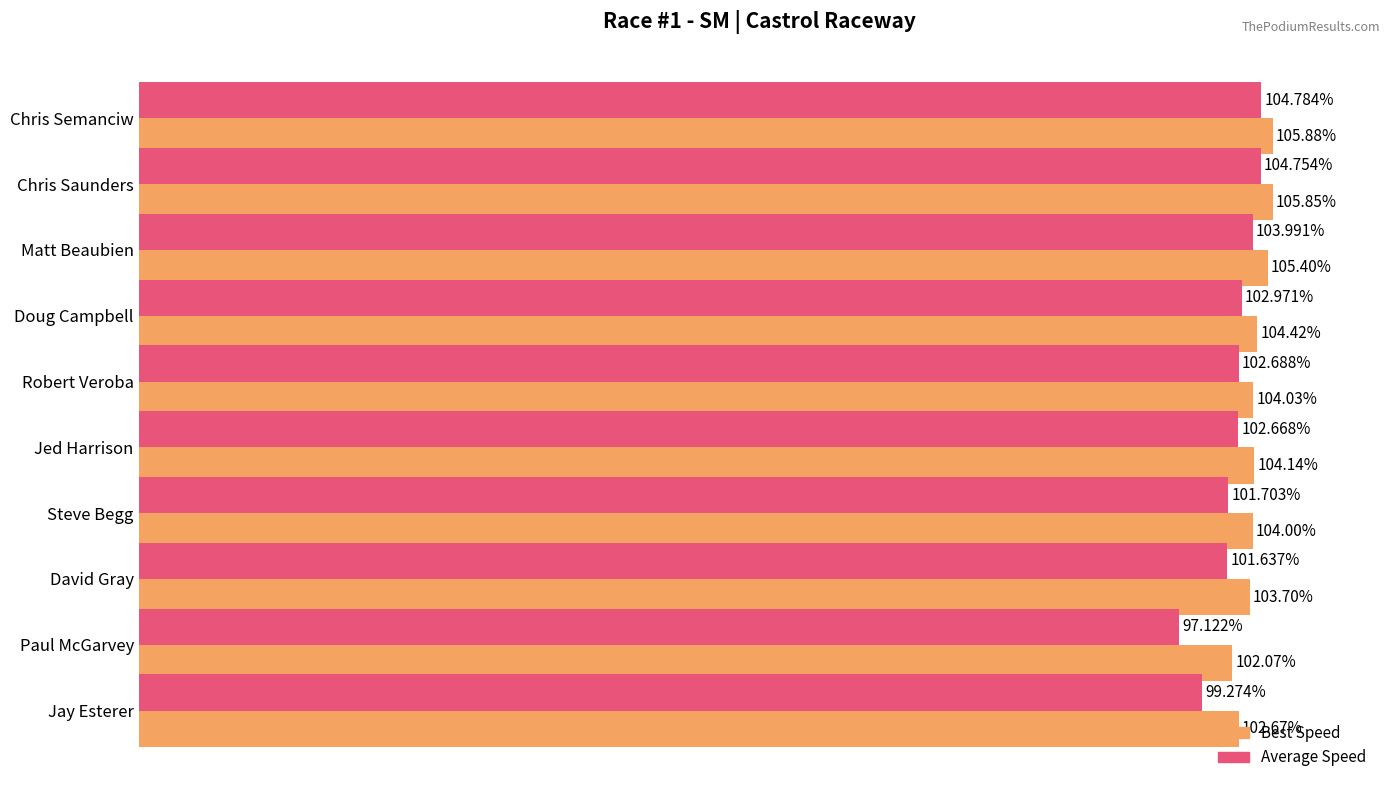

Which category has the lowest value across all series?

Paul McGarvey